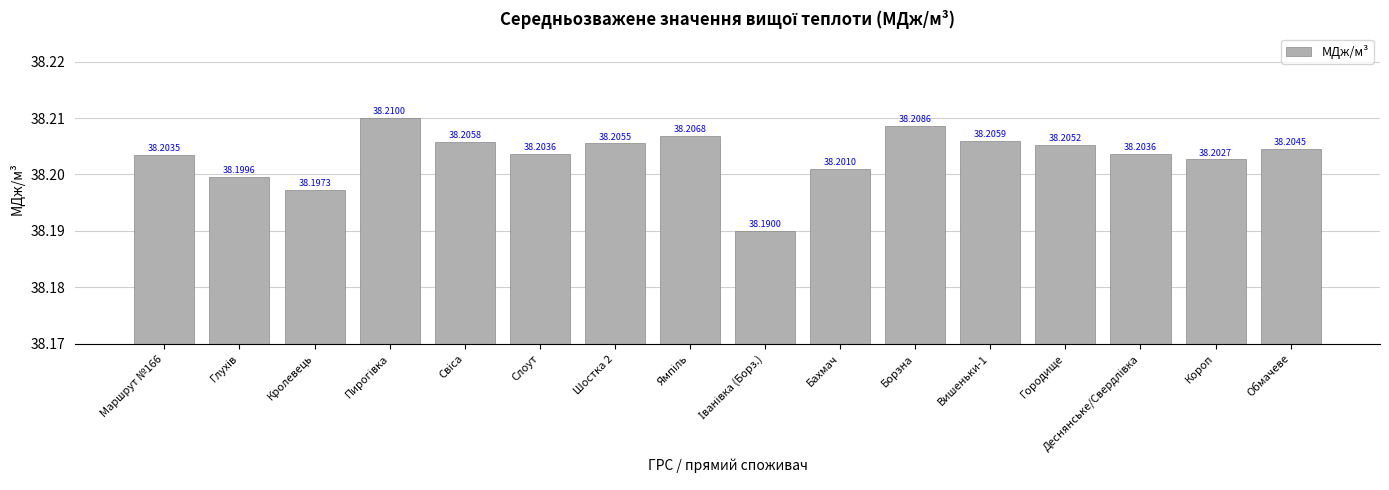

What is the label of the 4th bar from the right?

Городище